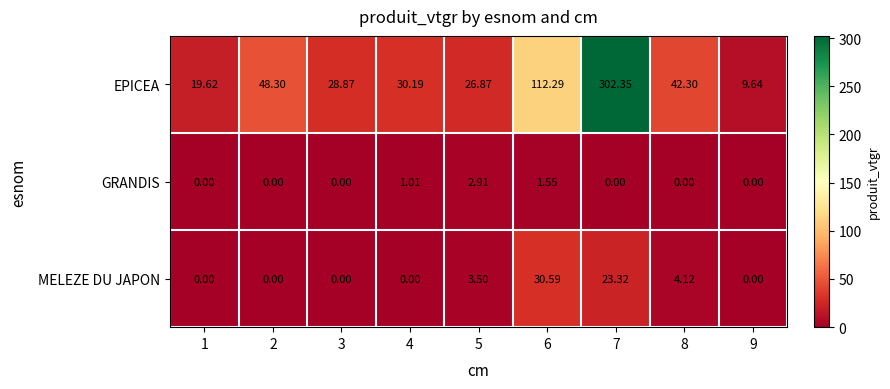

Which series has the largest range (max minus min)?

EPICEA